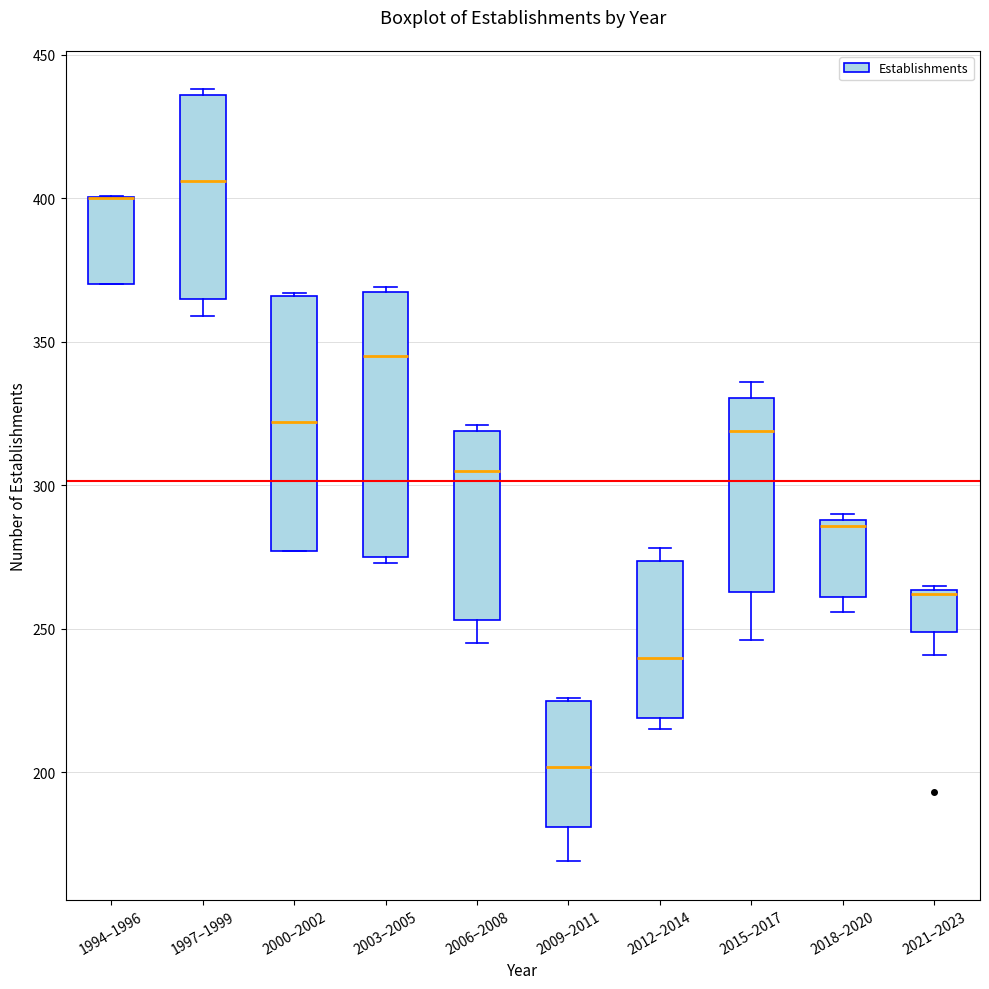

Where does the median line of the box for 1997–1999 sit on the y-axis? The values are not printed on the chart, so give them approximately, as read against the axis.

405